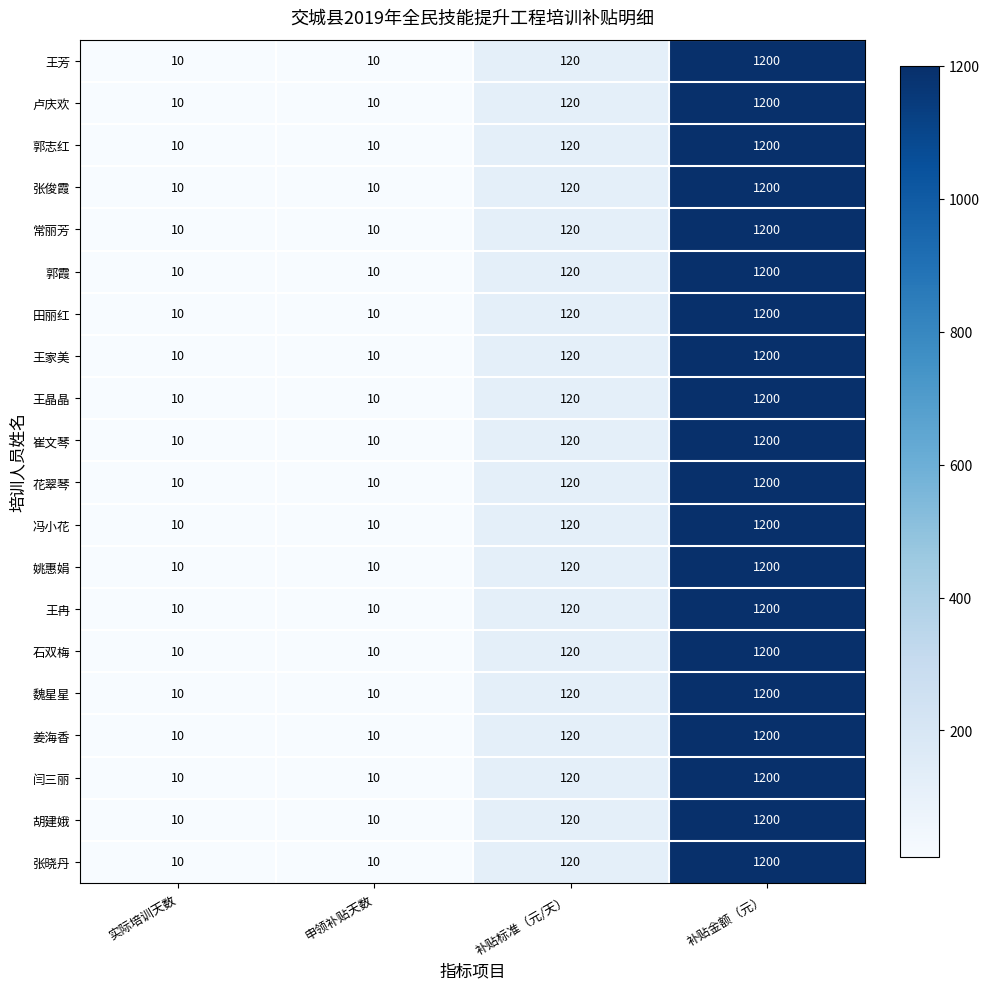

What is the average value of the 姜海香 series?

335